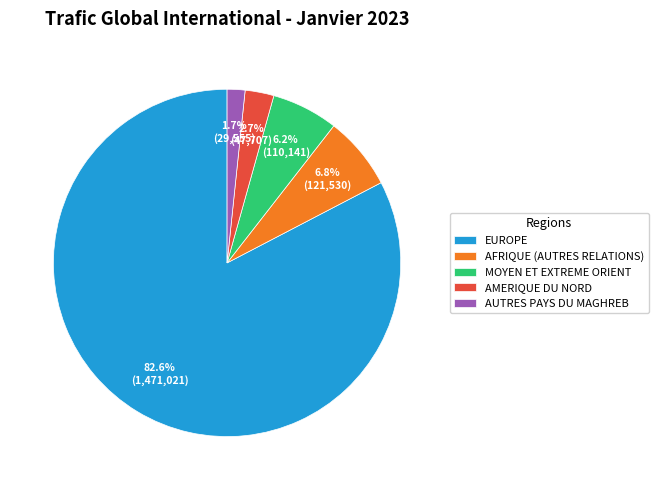

Count the number of slices in the pie.

5